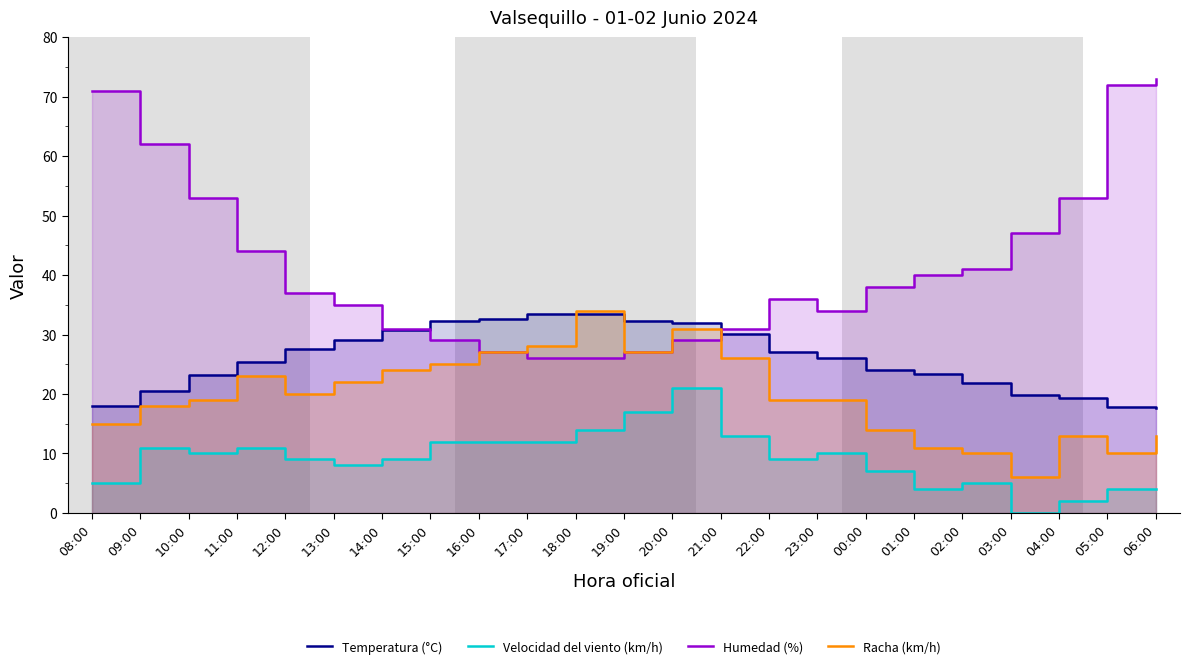

What is the maximum value shown in the chart?

73.0